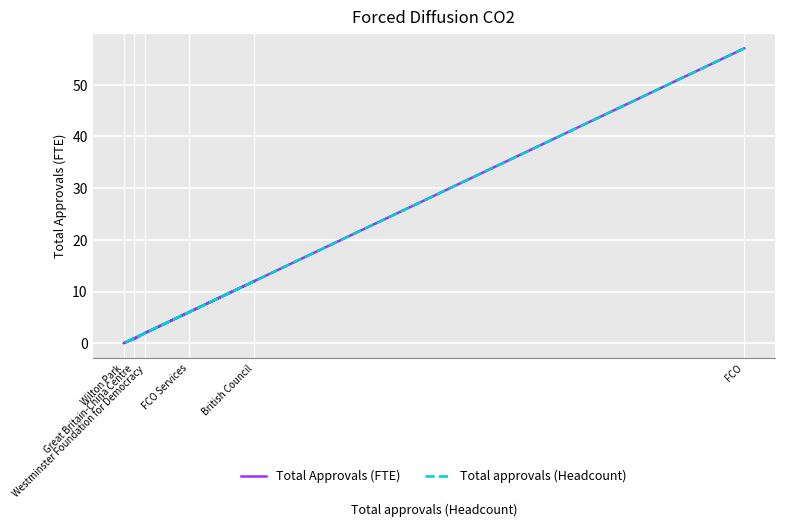

What is the difference between the Total Approvals (FTE) values at FCO Services and FCO?

51.0